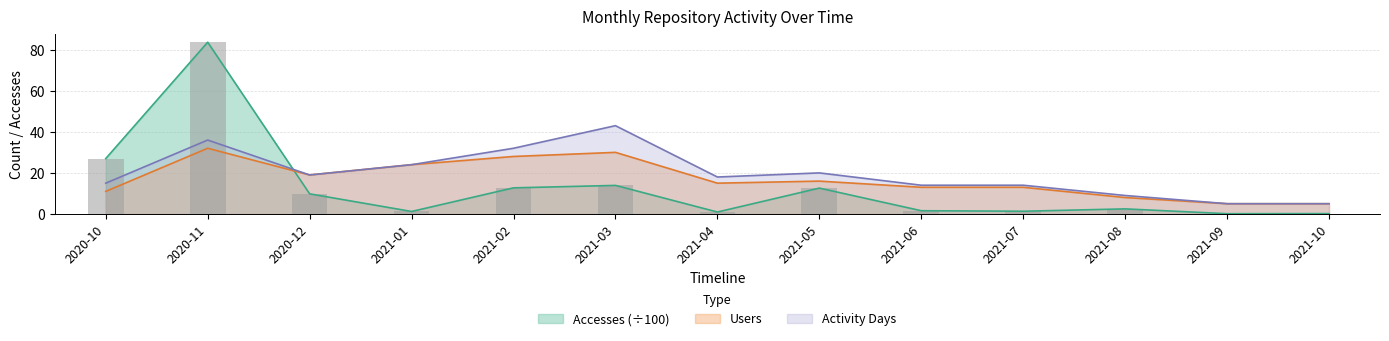

The Activity Days series shows 18.0 at 2021-04. True or false?

True